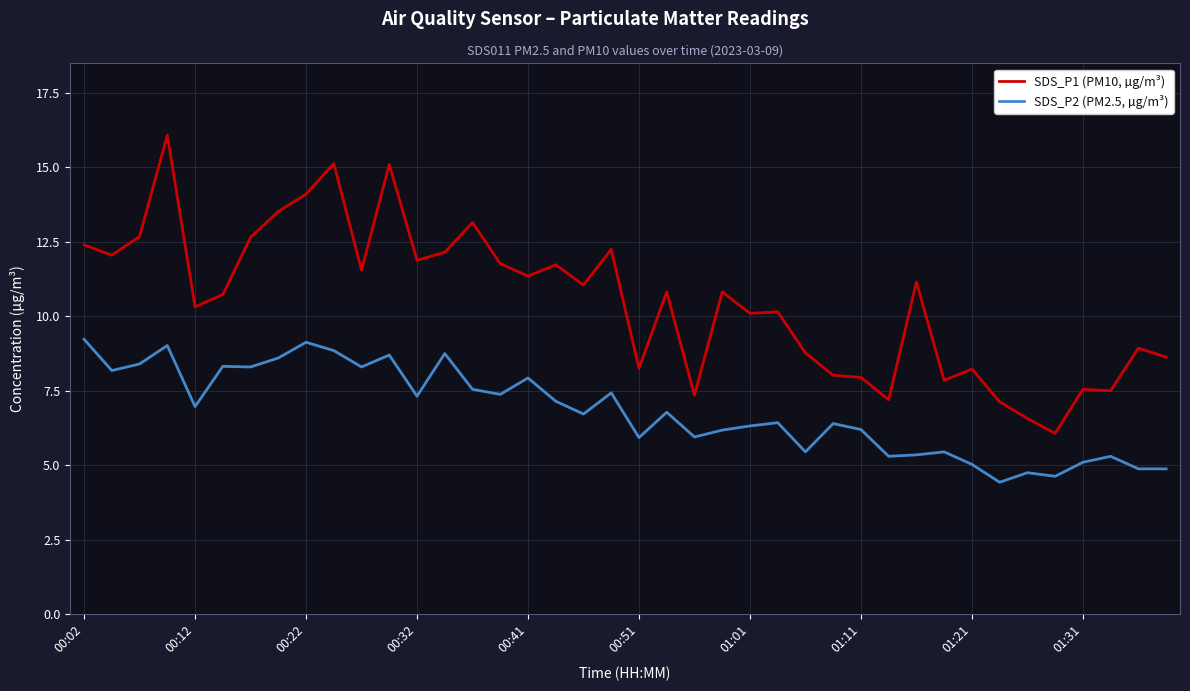

Which series has the widest spread of values?

SDS_P1 (PM10, µg/m³)